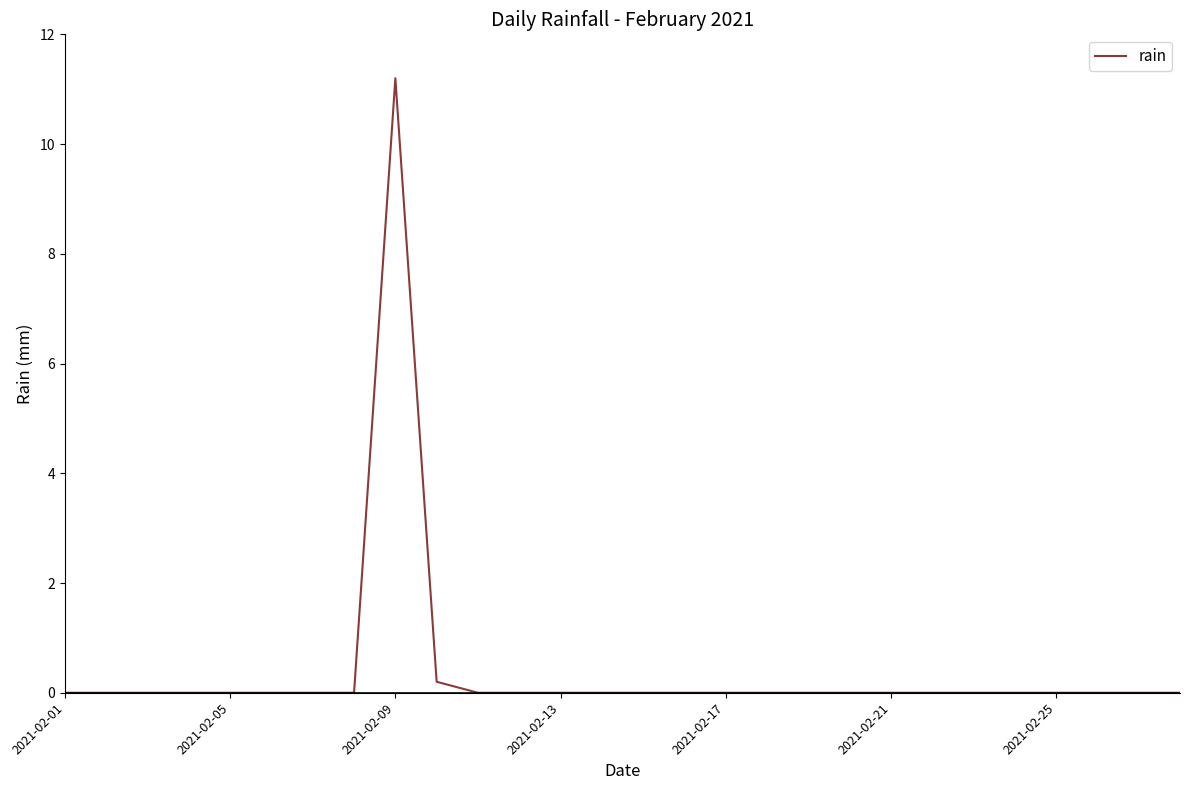

What is the difference between the maximum and minimum values?

11.2